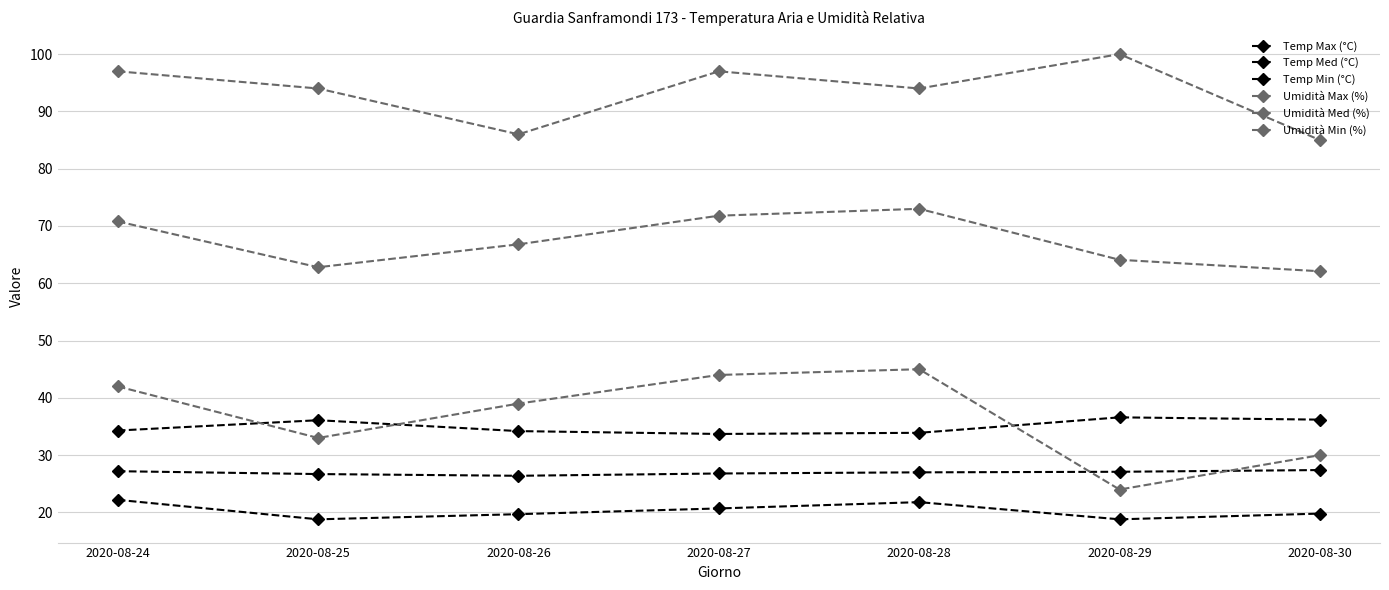

What is the value of the Umidità Med (%) point at the 3rd from the left?

66.8